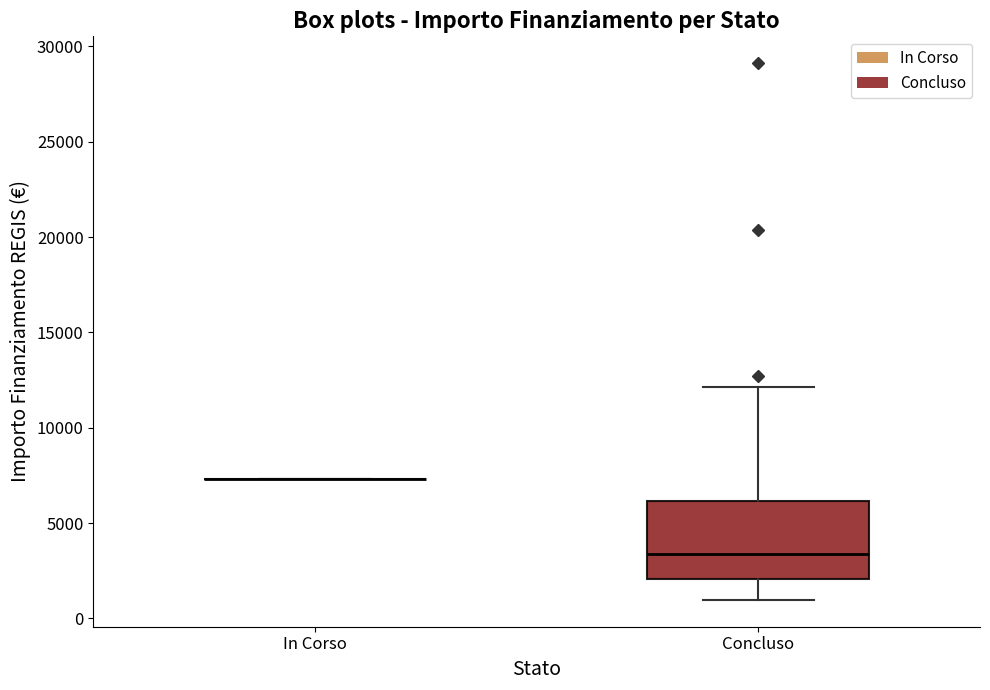

Comparing the boxes themselves (not the whiskers), which one is the tallest?

Concluso